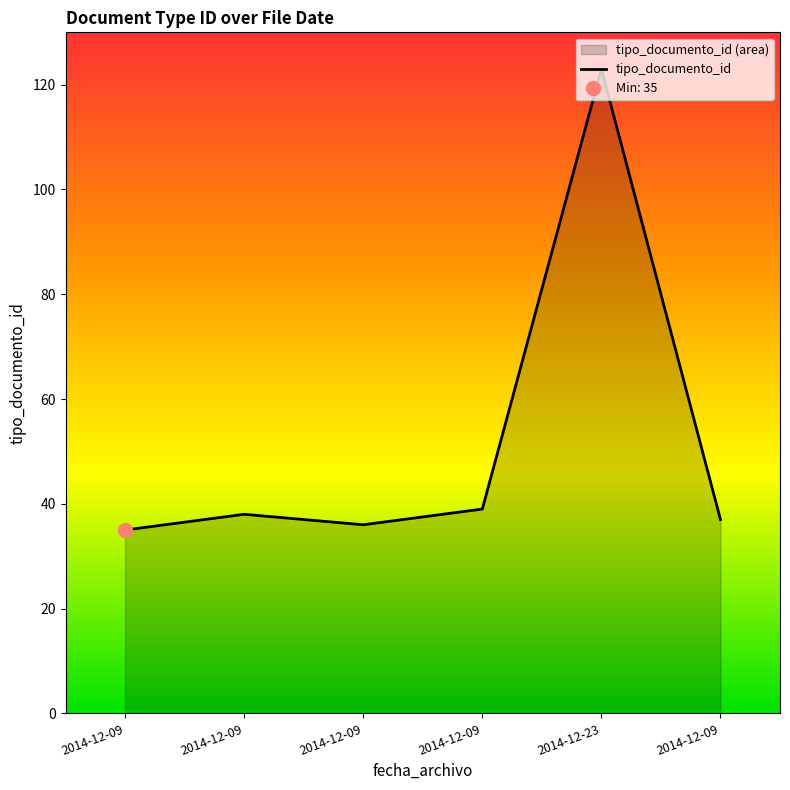

What is the label of the 4th point from the left?

2014-12-09